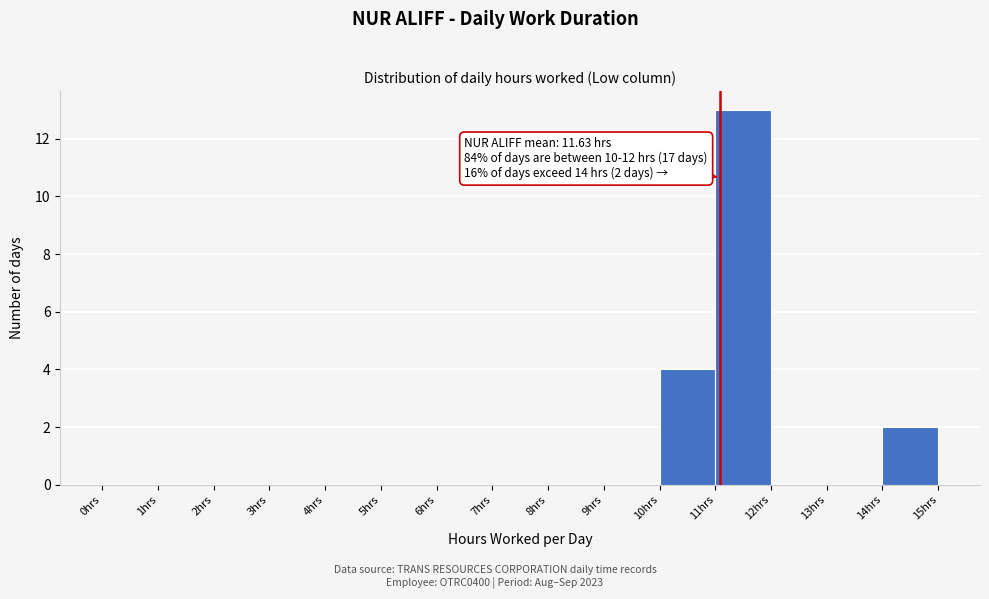

Which range on the x-axis has the tallest bar?

11 to 12